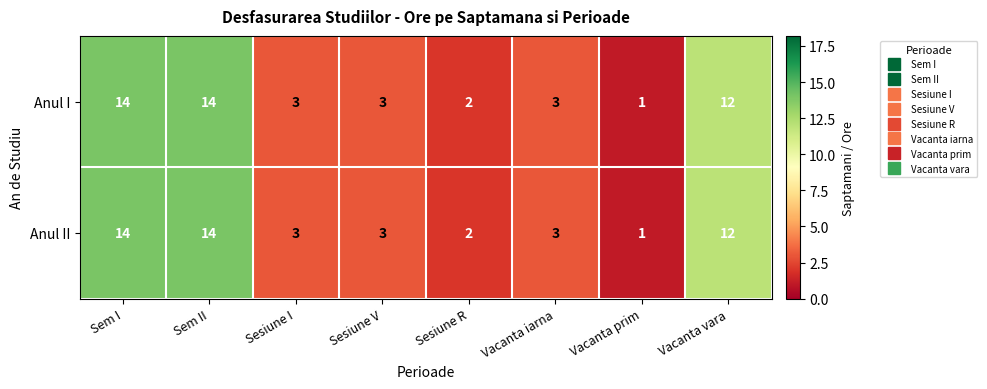

The Anul II series shows 1 at Vacanta prim. True or false?

True